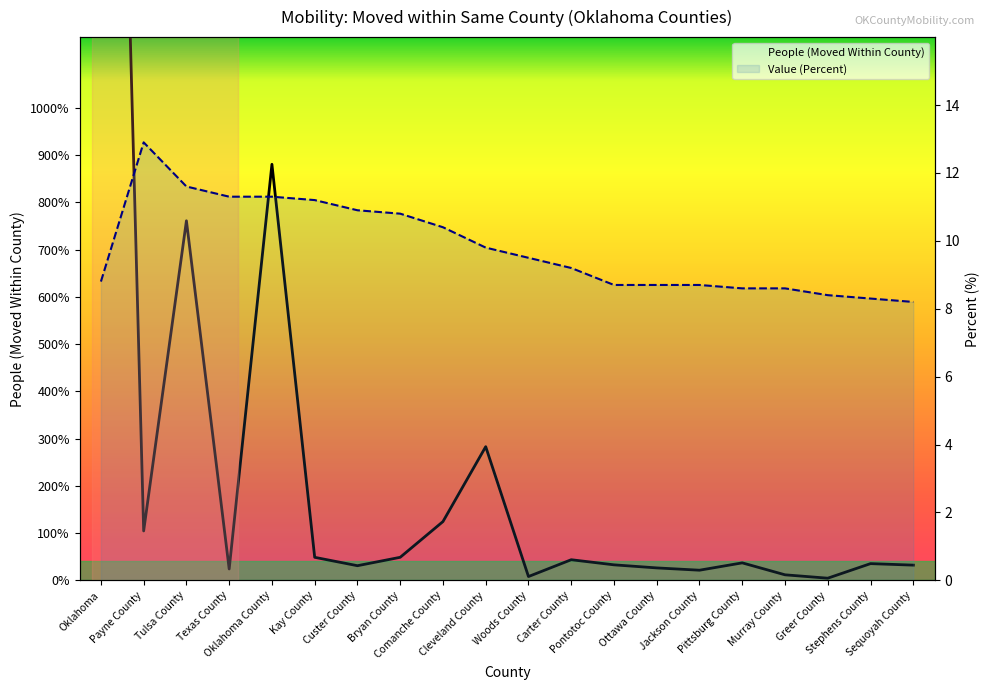

Reading left to right, list all the values displayed in this chart.

People (Moved Within County): Oklahoma=344995.0	Payne County=10461.0	Tulsa County=76119.0	Texas County=2411.0	Oklahoma County=88076.0	Kay County=4879.0	Custer County=3104.0	Bryan County=4882.0	Comanche County=12445.0	Cleveland County=28301.0	Woods County=808.0	Carter County=4370.0	Pontotoc County=3287.0	Ottawa County=2637.0	Jackson County=2150.0	Pittsburg County=3705.0	Murray County=1176.0	Greer County=460.0	Stephens County=3543.0	Sequoyah County=3224.0
Value (Percent): Oklahoma=8.8	Payne County=12.9	Tulsa County=11.6	Texas County=11.3	Oklahoma County=11.3	Kay County=11.2	Custer County=10.9	Bryan County=10.8	Comanche County=10.4	Cleveland County=9.8	Woods County=9.5	Carter County=9.2	Pontotoc County=8.7	Ottawa County=8.7	Jackson County=8.7	Pittsburg County=8.6	Murray County=8.6	Greer County=8.4	Stephens County=8.3	Sequoyah County=8.2